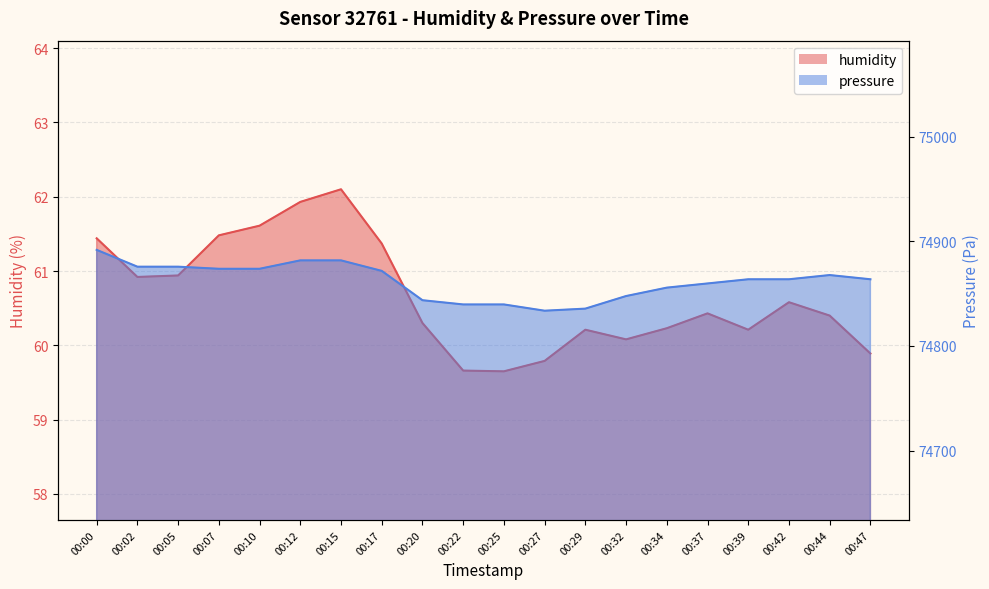

What are all the series names shown in the legend?

humidity, pressure